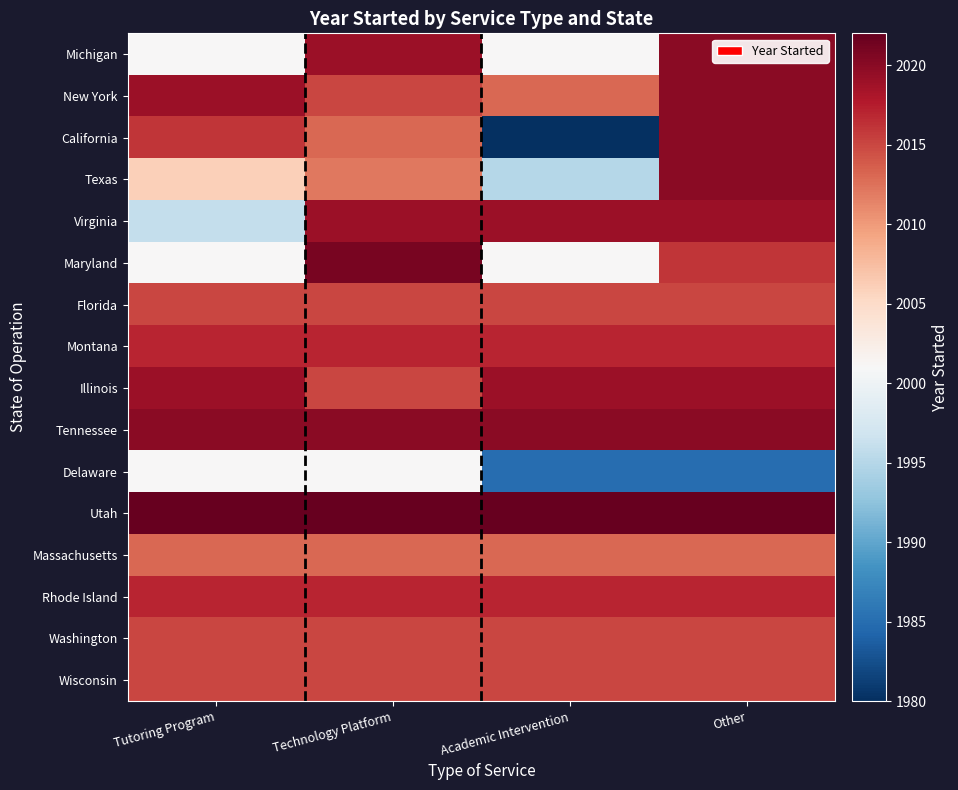

Count the number of categories in the chart.

4